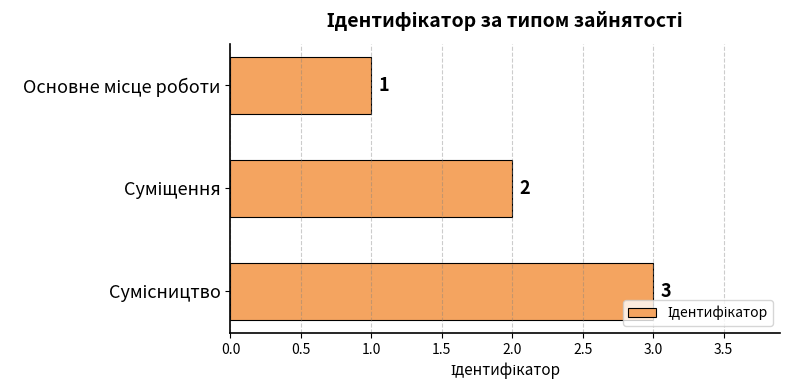

What is the value of the 3rd bar from the top?

3